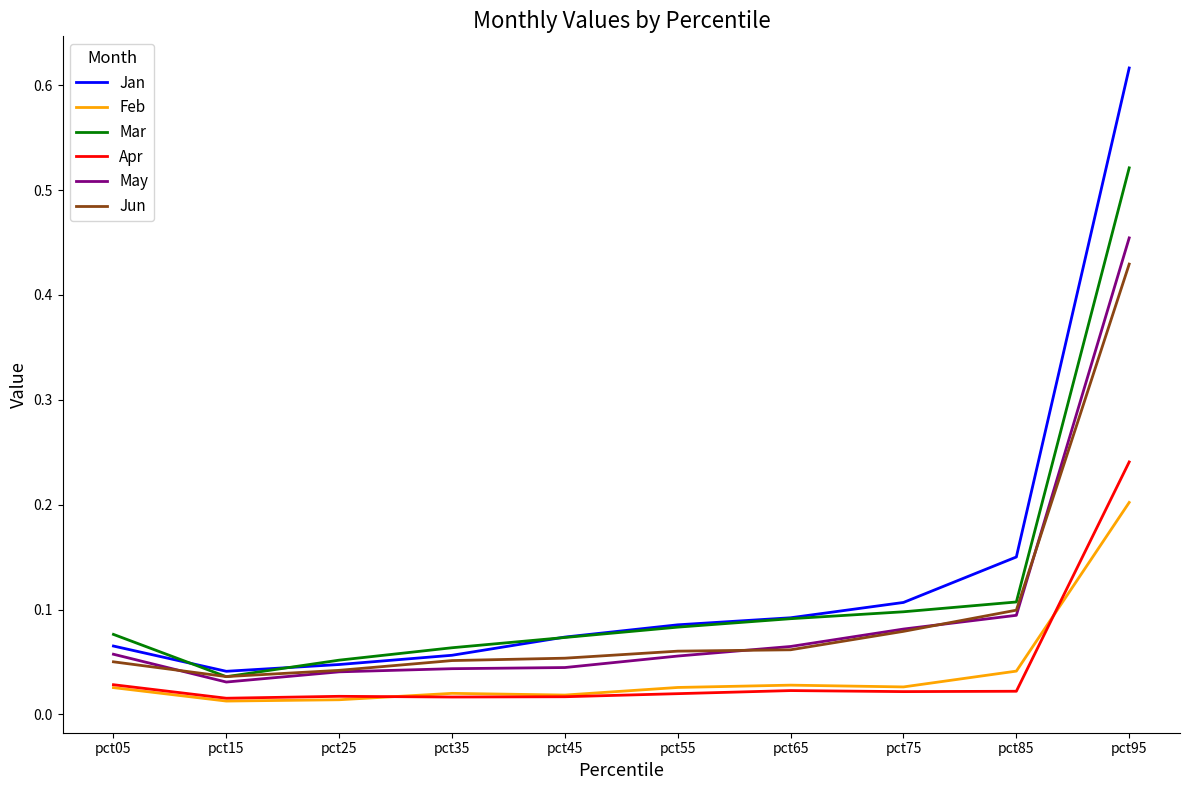

Which series has the widest spread of values?

Jan